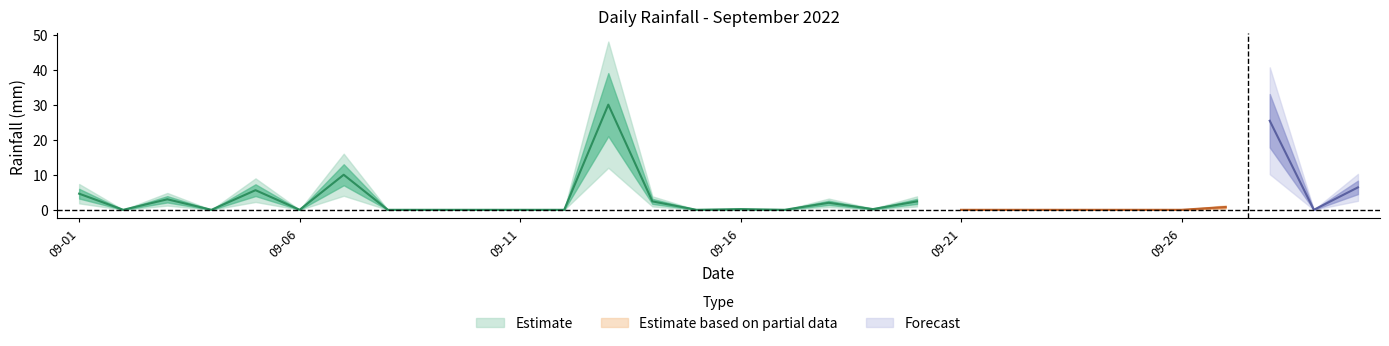

Which category has the lowest value across all series?

2022-09-02